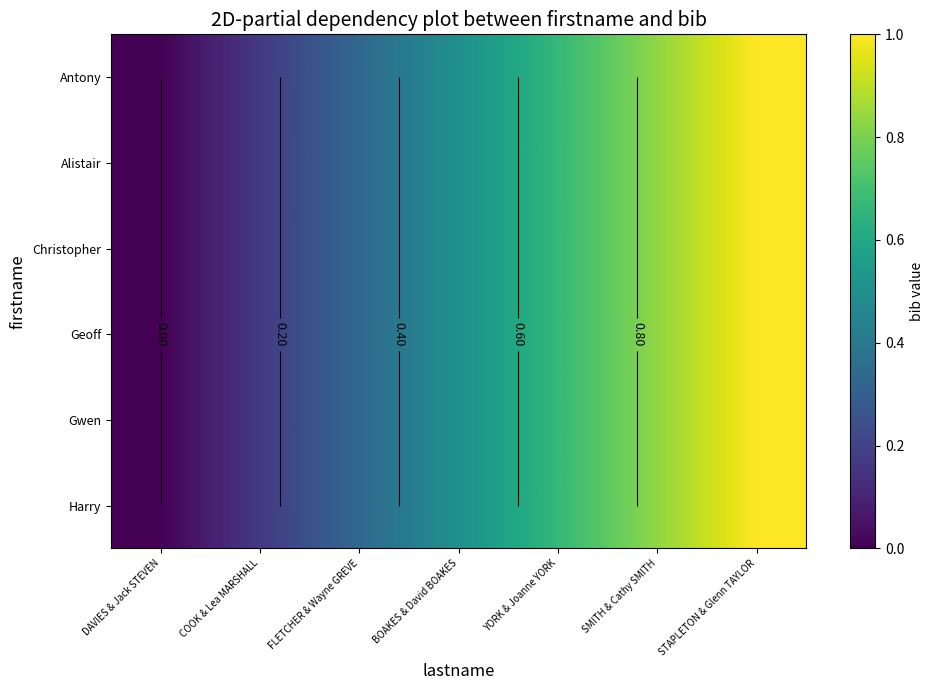

Rank the series at YORK & Joanne YORK from lowest to highest value.

Harry, Gwen, Geoff, Christopher, Alistair, Antony